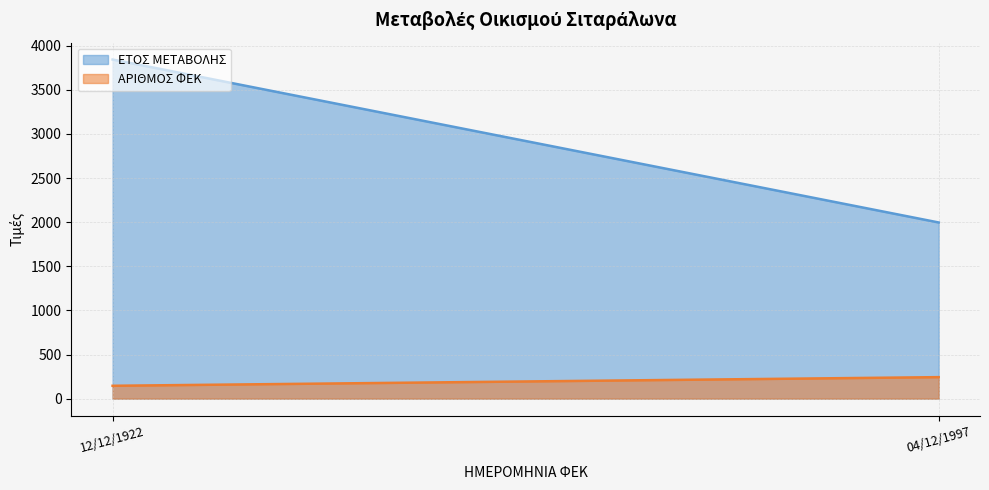

Reading left to right, extract all data points from this chart.

ΕΤΟΣ ΜΕΤΑΒΟΛΗΣ: 12/12/1922=3844	04/12/1997=1997
ΑΡΙΘΜΟΣ ΦΕΚ: 12/12/1922=146	04/12/1997=244